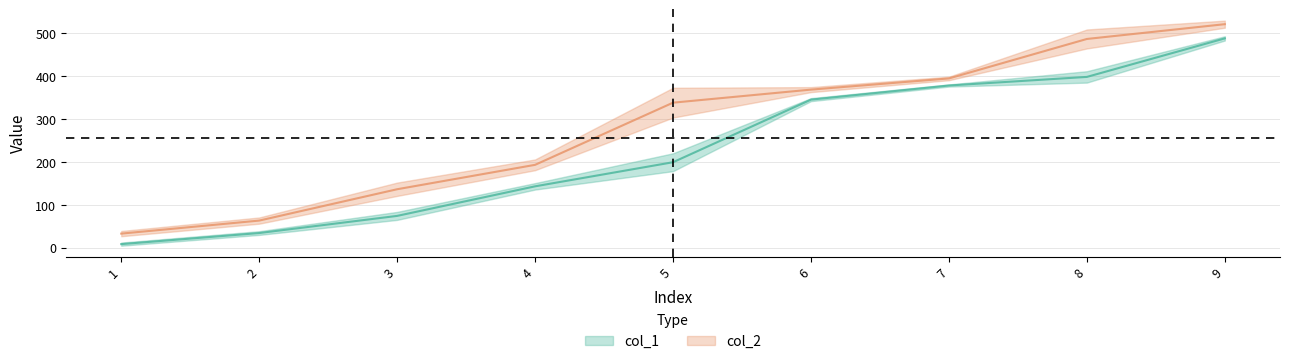

True or false: col_1 has more than 1 interior local peaks.

False